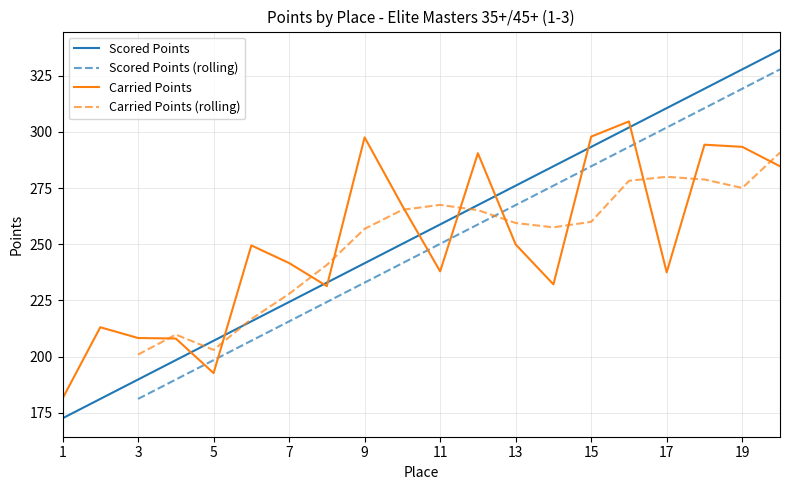

Which has a higher value, 4 or 18?

18